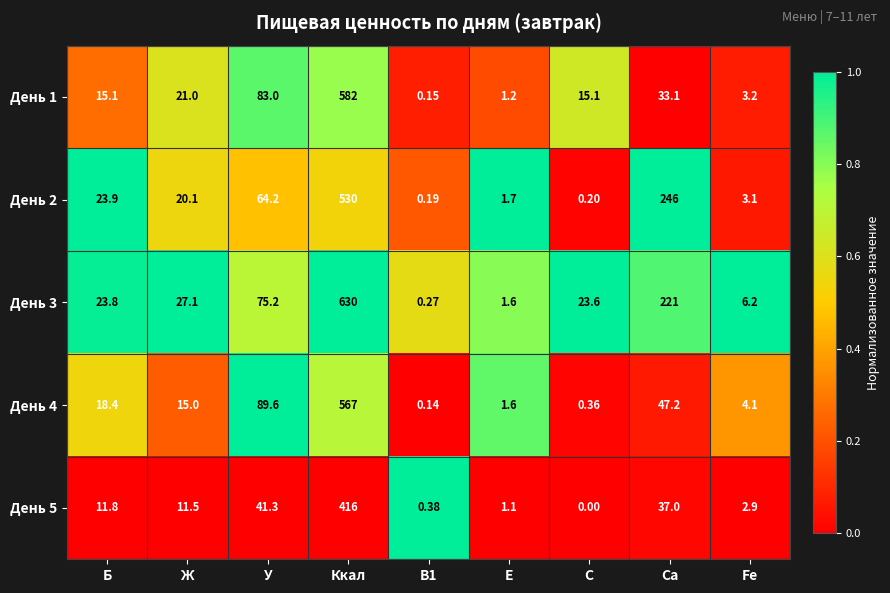

How many categories are shown in the chart?

9